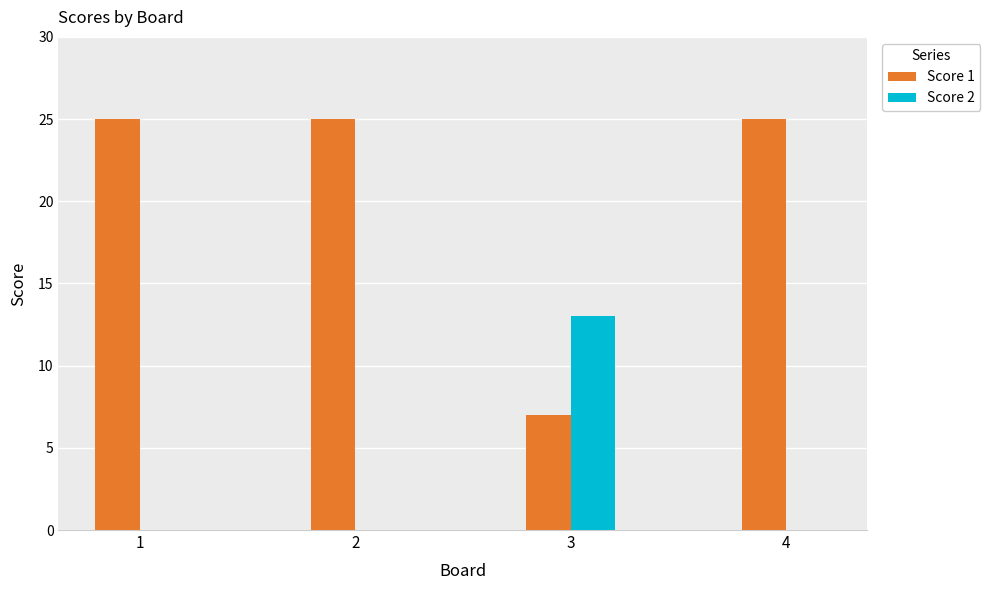

Reading left to right, transcribe all the data shown in this chart.

Score 1: 25	25	7	25
Score 2: 0	0	13	0